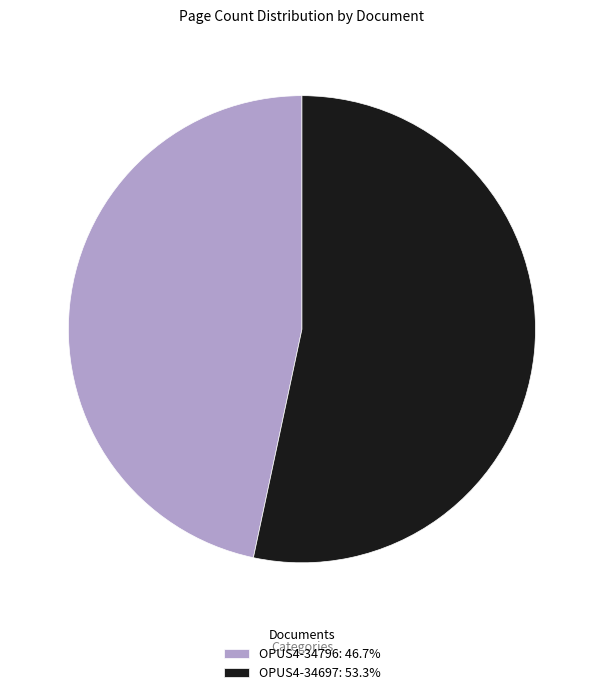

Combined, do OPUS4-34796: 46.7% and OPUS4-34697: 53.3% account for over 50%?

Yes